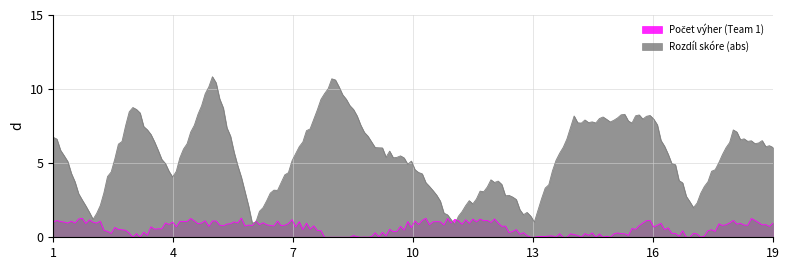

Which category has the highest value across all series?

5